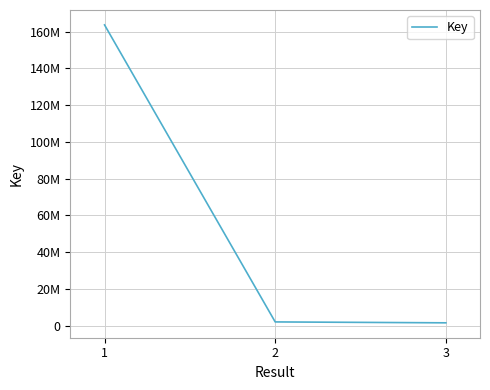

Between 1 and 3, which is larger?

1